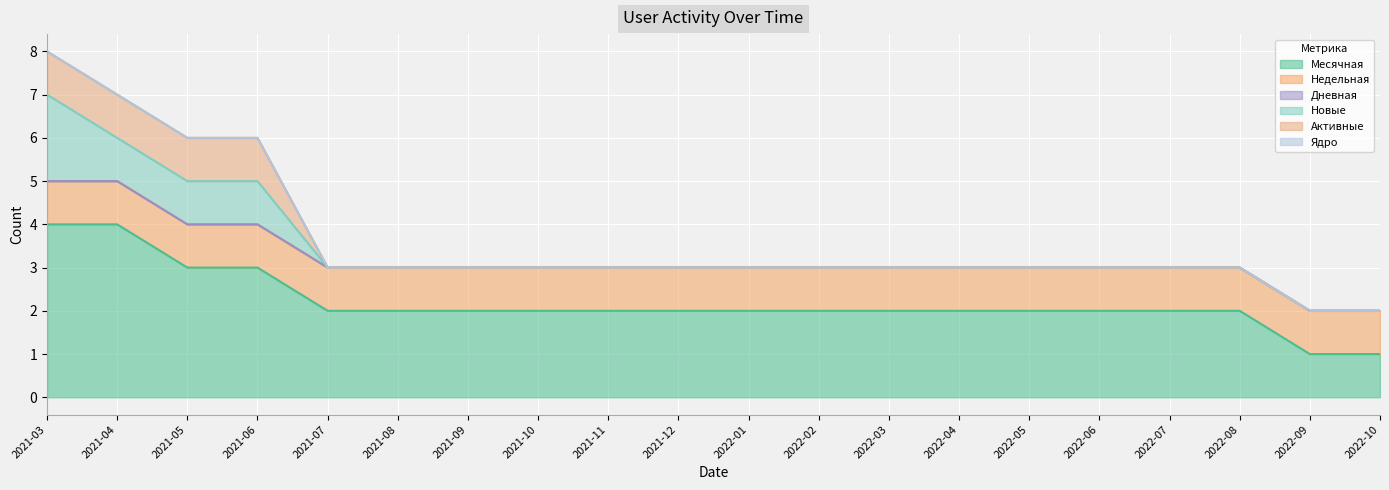

How many Месячная values are between 2 and 3?

16